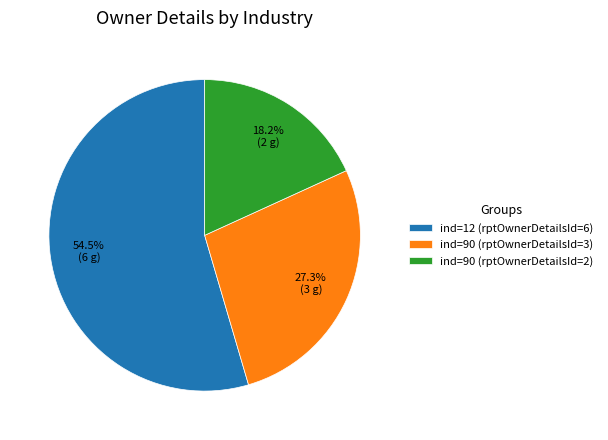

Is the sum of ind=90 (rptOwnerDetailsId=2) and ind=90 (rptOwnerDetailsId=3) greater than half?

No